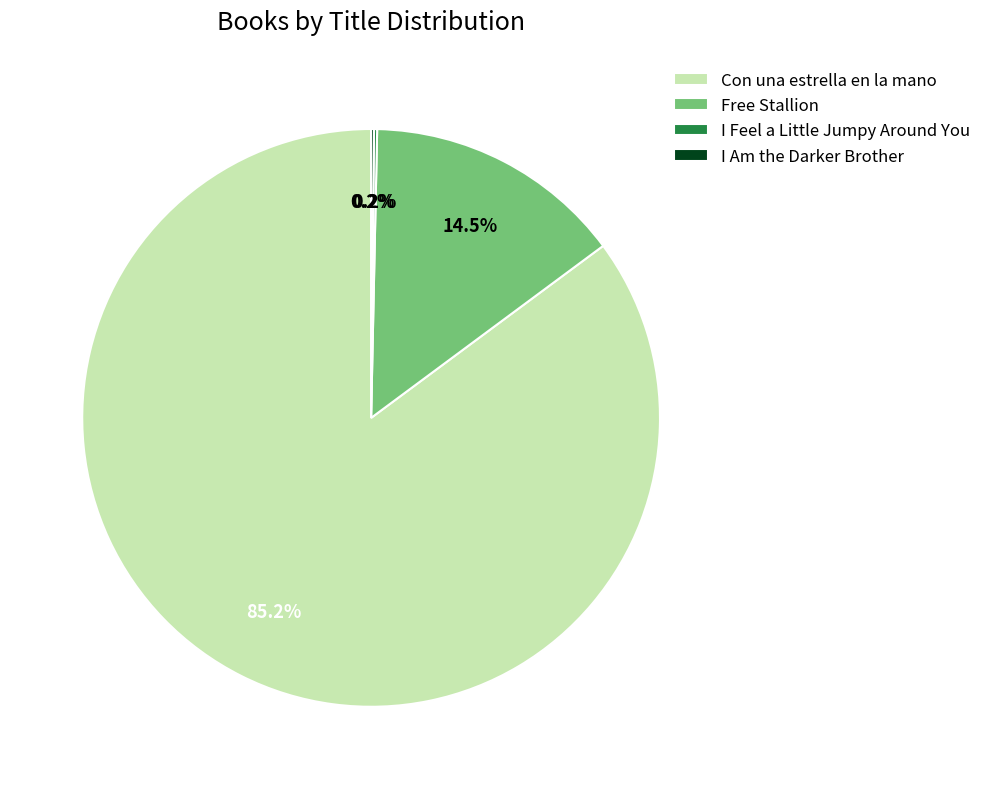

Which category has the biggest portion of the pie?

Con una estrella en la mano